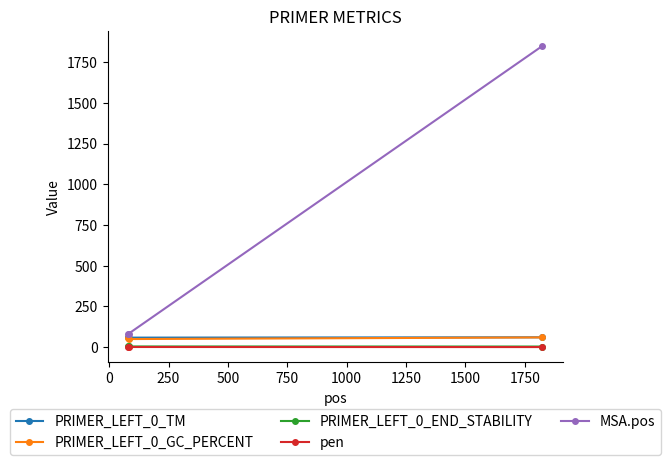

What is the value of the PRIMER_LEFT_0_TM point at the 2nd from the left?

58.8